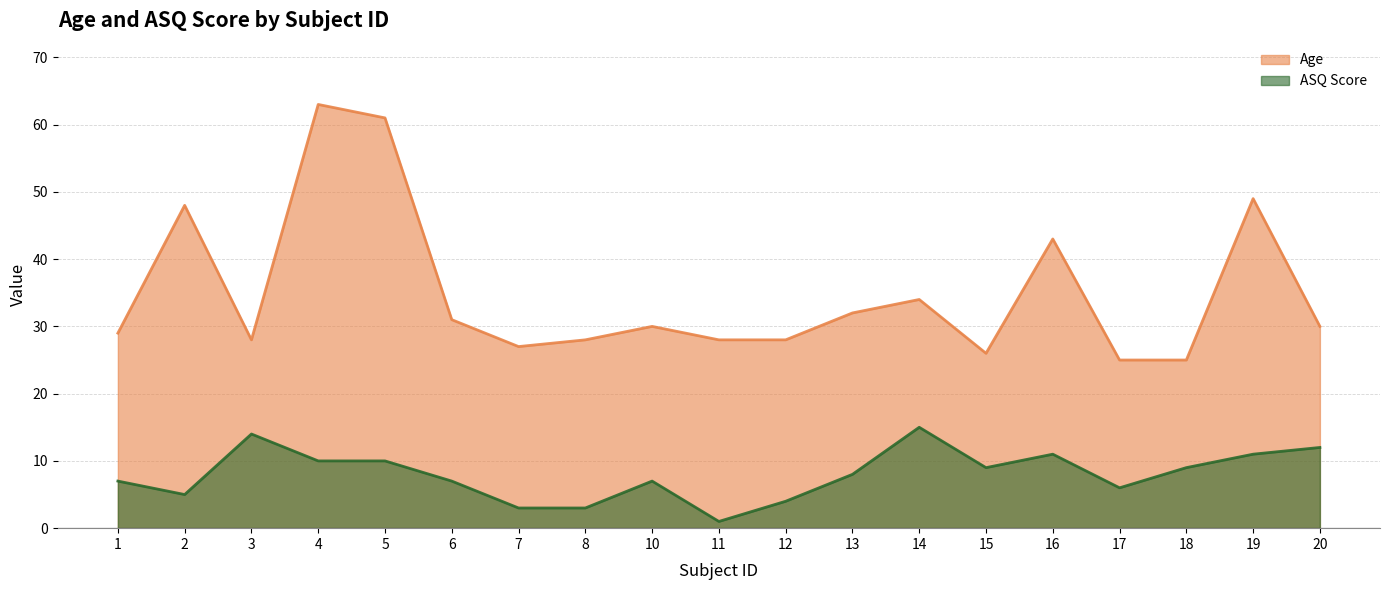

Is the value of Age at 14 greater than the value of ASQ Score at 16?

Yes